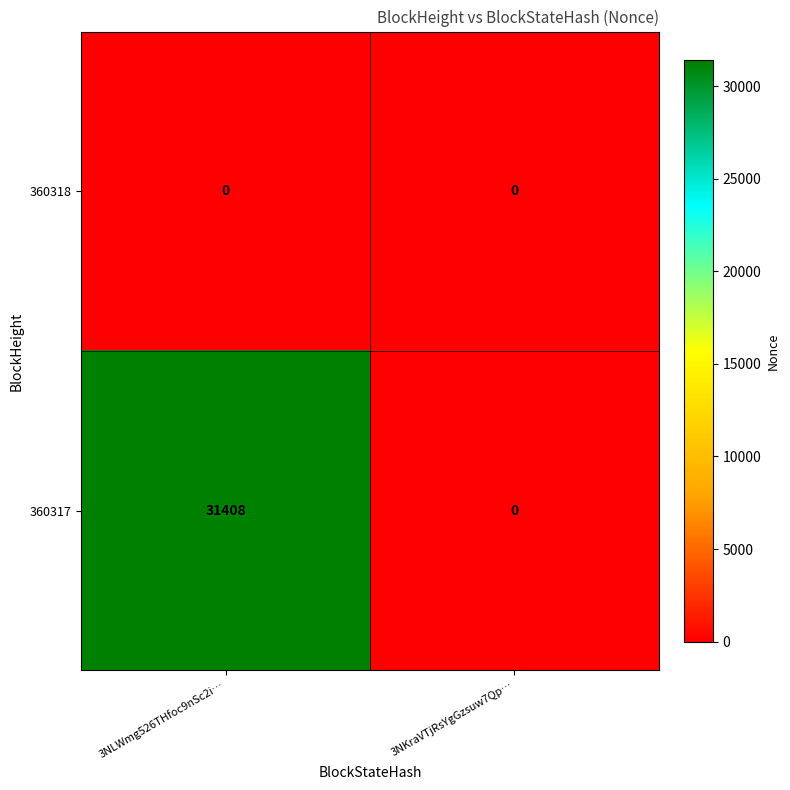

Rank the series by their average value, from highest to lowest.

360317, 360318